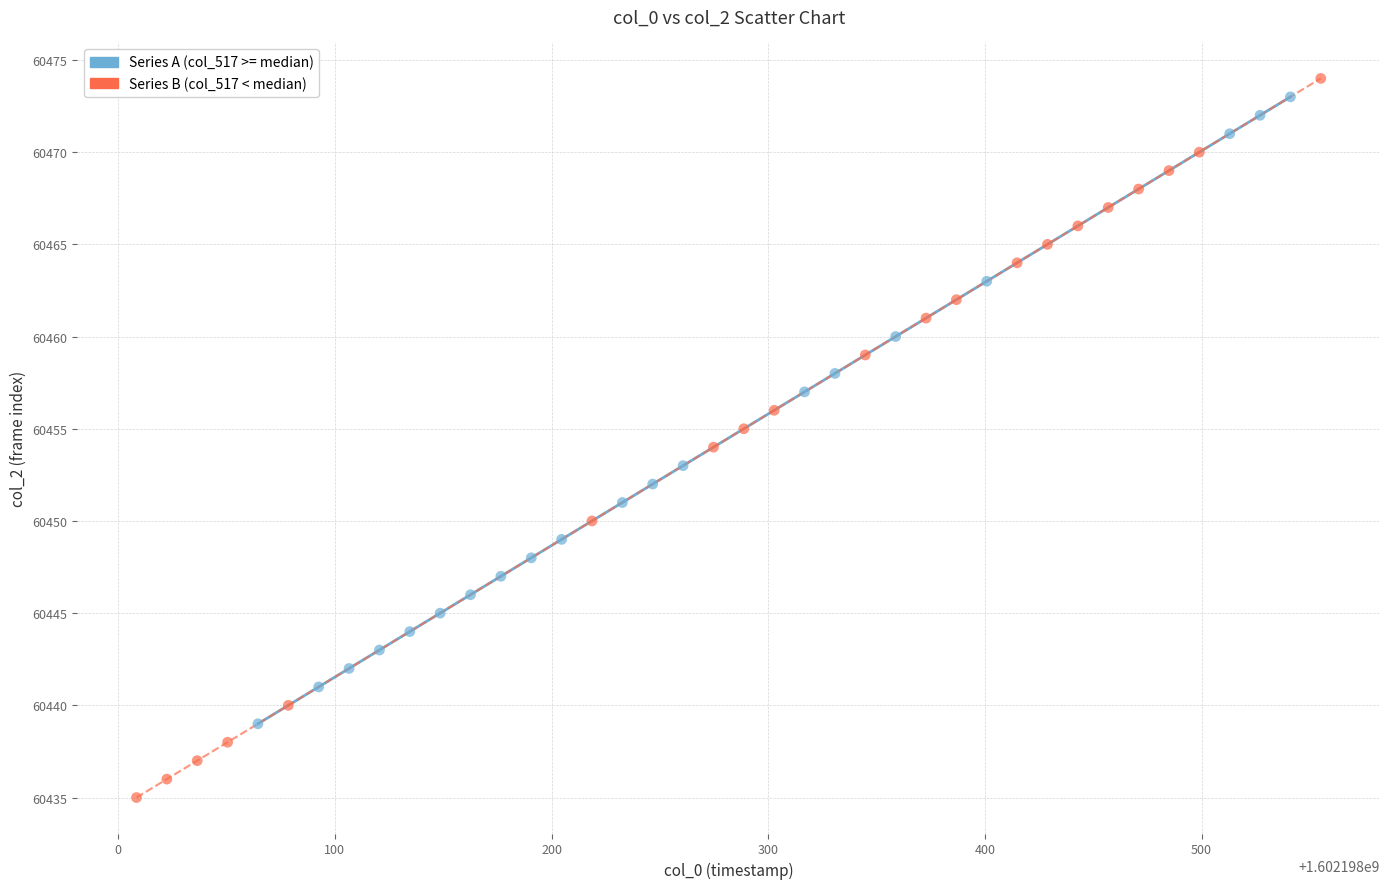

Which series contains the highest Y value?

Series B (col_517 < median)